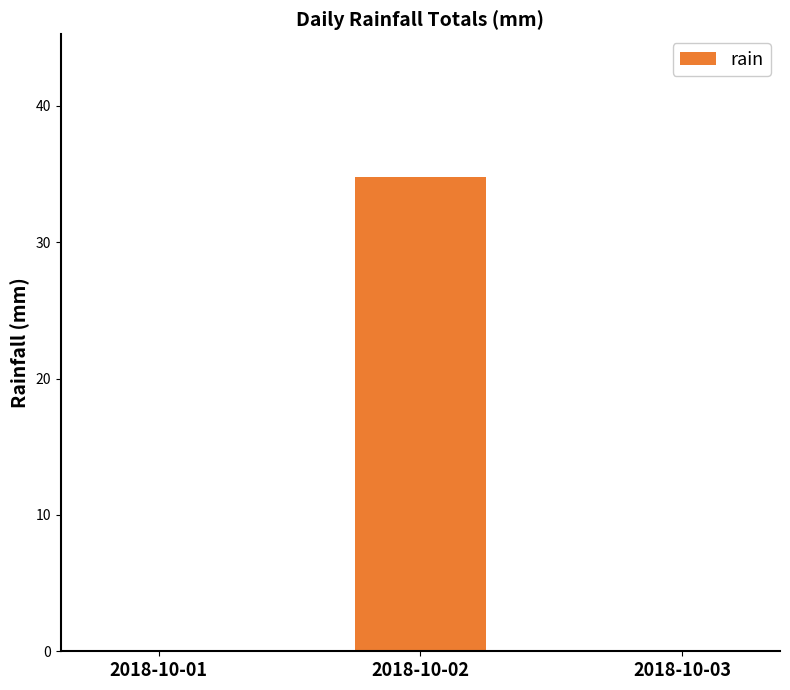

What is the greatest value displayed?

34.8